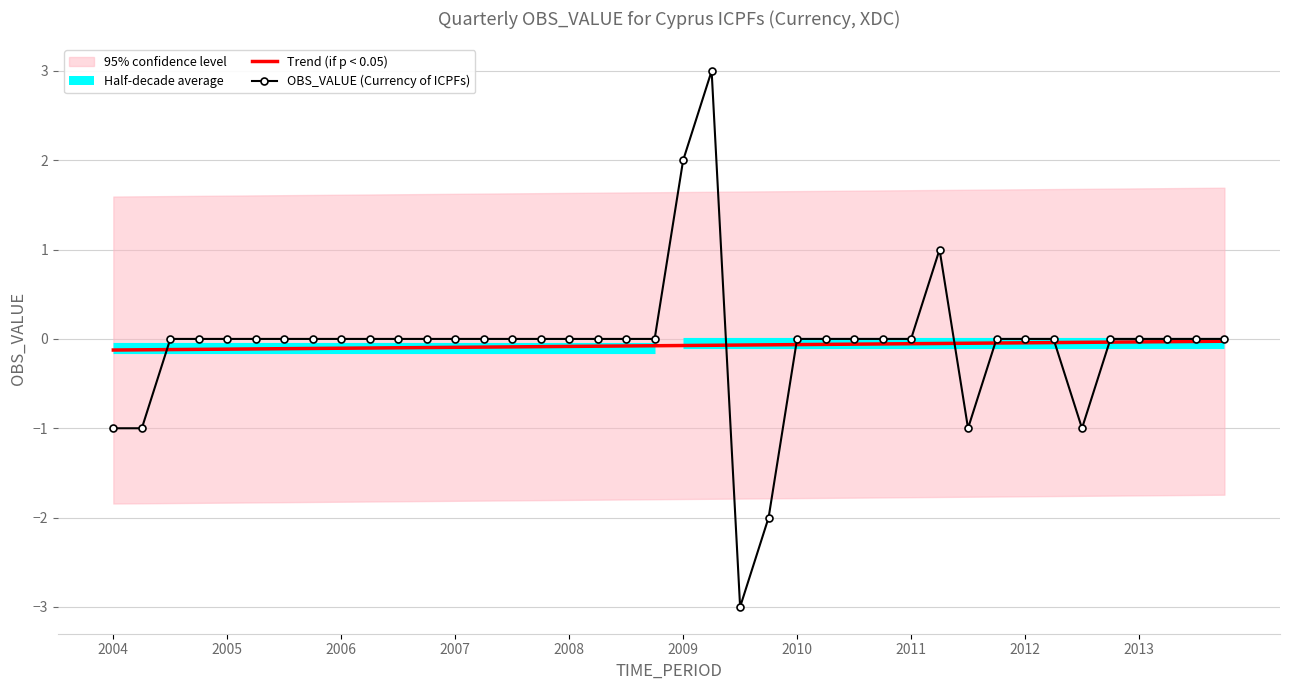

How many values are between 0 and 1?

32